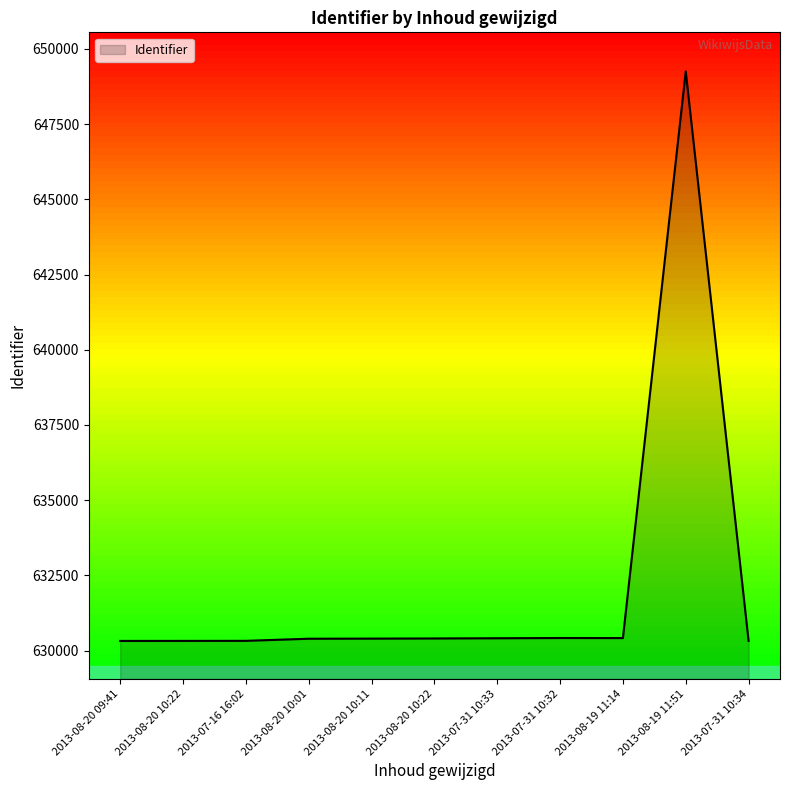

Is this an area chart (filled region under the line)?

Yes